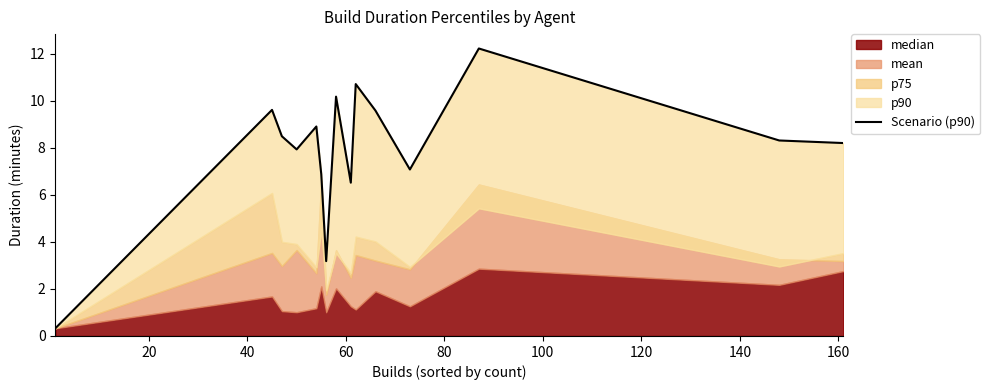

What is the value of the 9th point from the left?

6.5